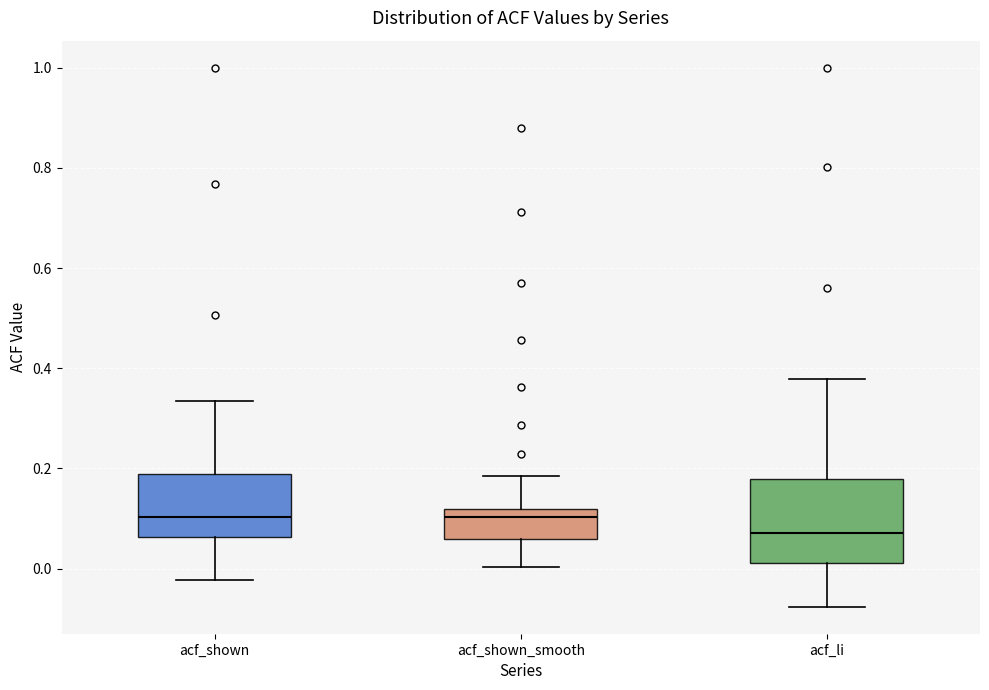

Reading left to right, transcribe this box plot: for each box, give where its median line is, the range the box spans, and where its two whiskers end, as read against the y-axis. The values are not printed on the chart, so give them approximately, as read against the axis.

acf_shown: median 0.10, box 0.06 to 0.18, whiskers -0.02 to 0.34
acf_shown_smooth: median 0.10, box 0.06 to 0.12, whiskers 0.00 to 0.18
acf_li: median 0.08, box 0.02 to 0.18, whiskers -0.08 to 0.38